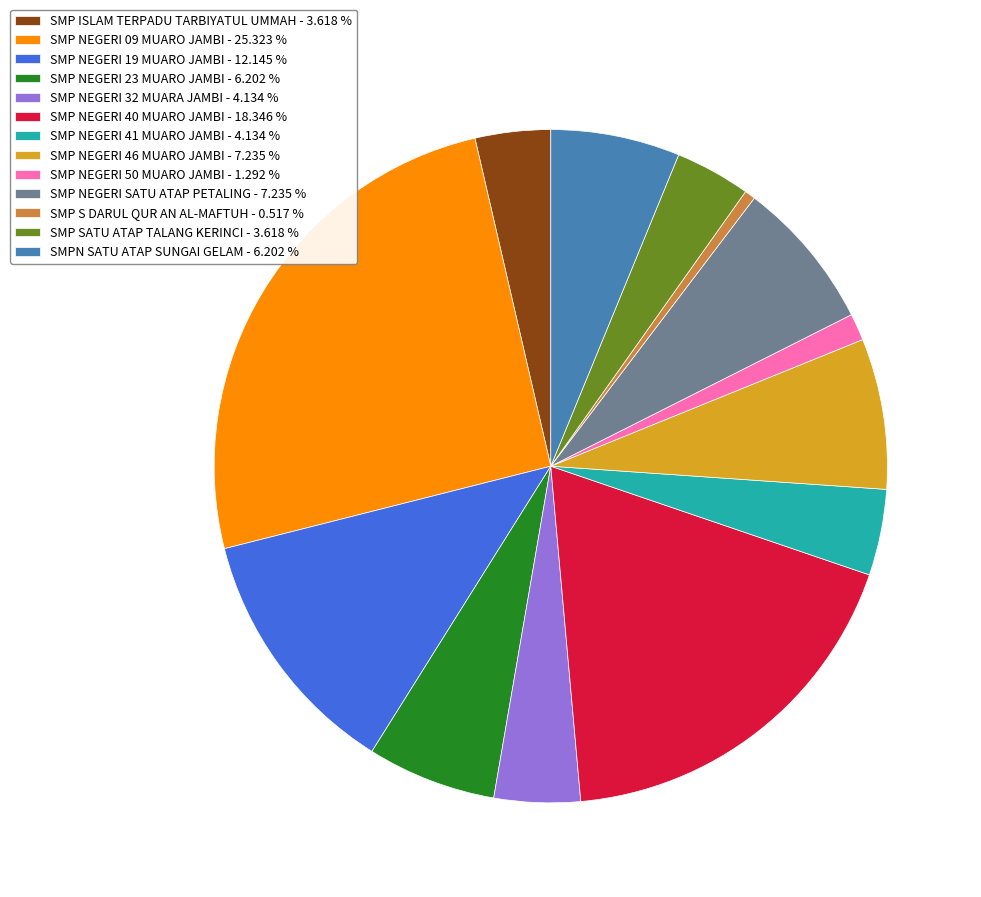

Does SMP ISLAM TERPADU TARBIYATUL UMMAH - 3.618 % represent more than half of the total?

No